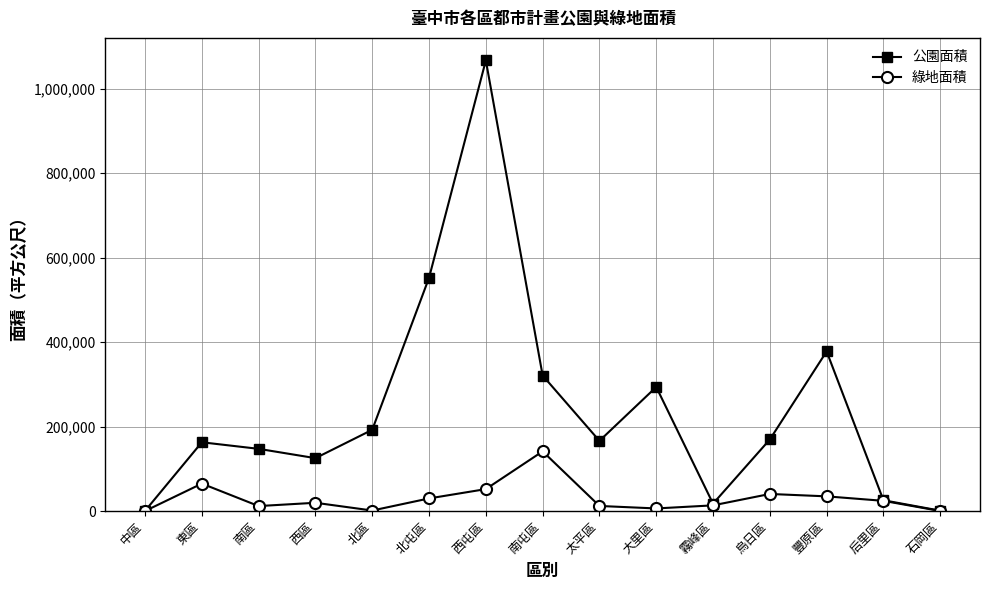

What are all the series names shown in the legend?

公園面積, 綠地面積